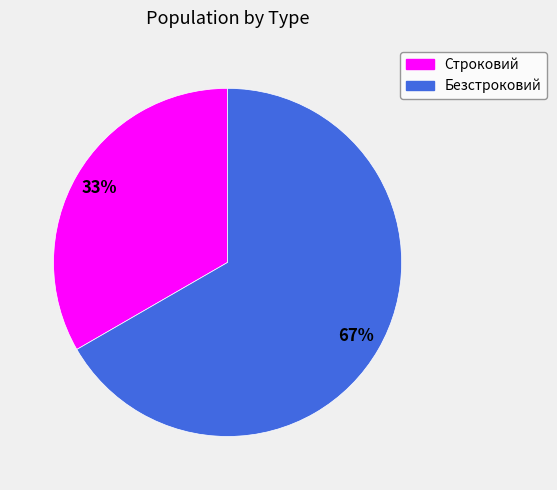

To the nearest percent, what is the average slice percentage?

50%